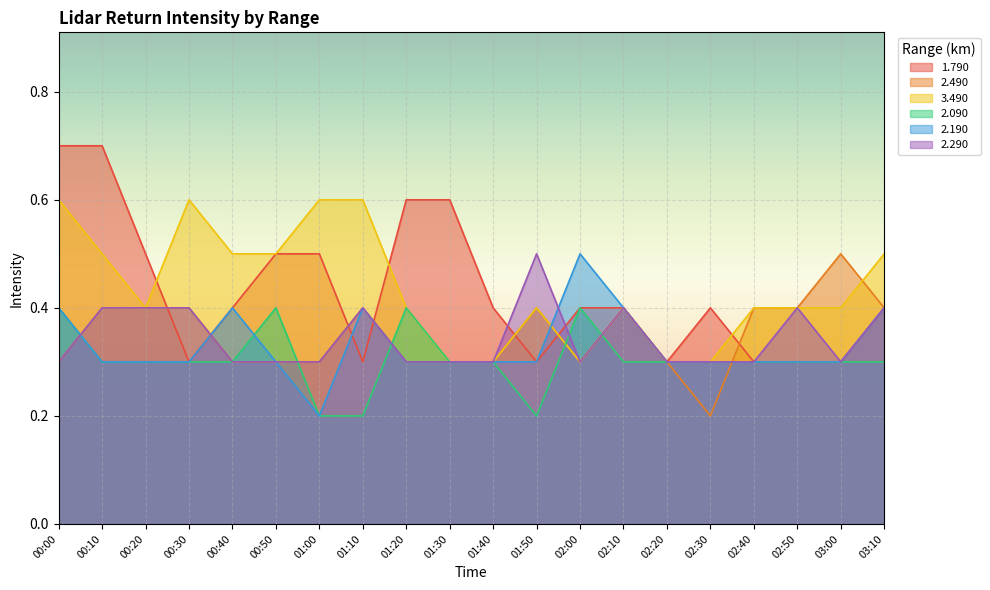

Which series ends up on top after the final intersection of 3.490 and 1.790?

3.490